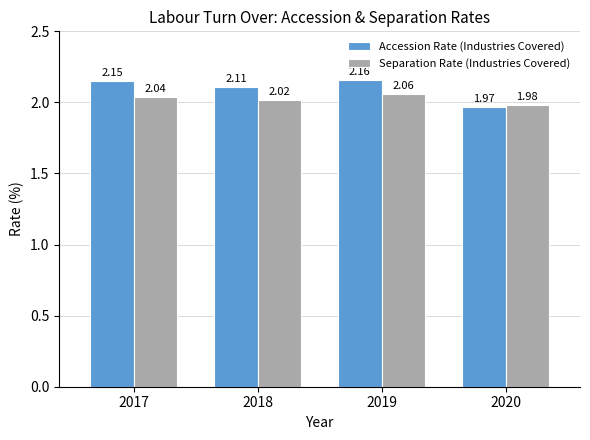

Between 2017 and 2019, which series saw the biggest shift?

Separation Rate (Industries Covered)